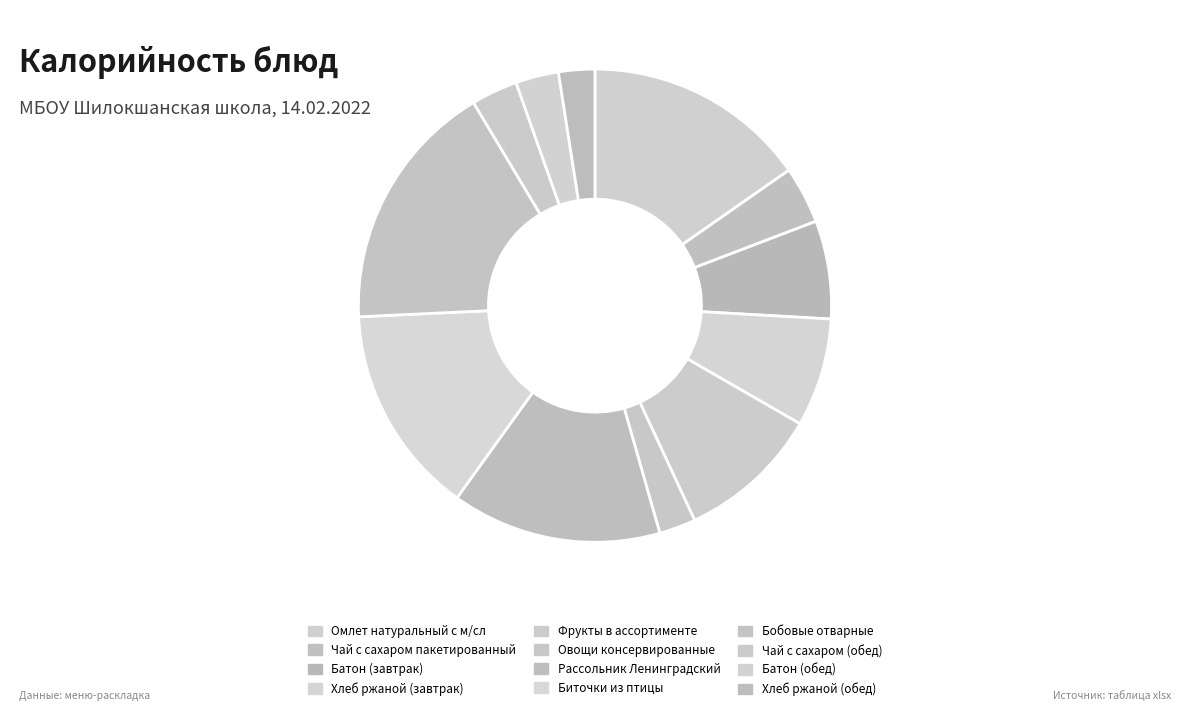

To the nearest percent, what is the difference between the largest and smallest slice percentages?

15%